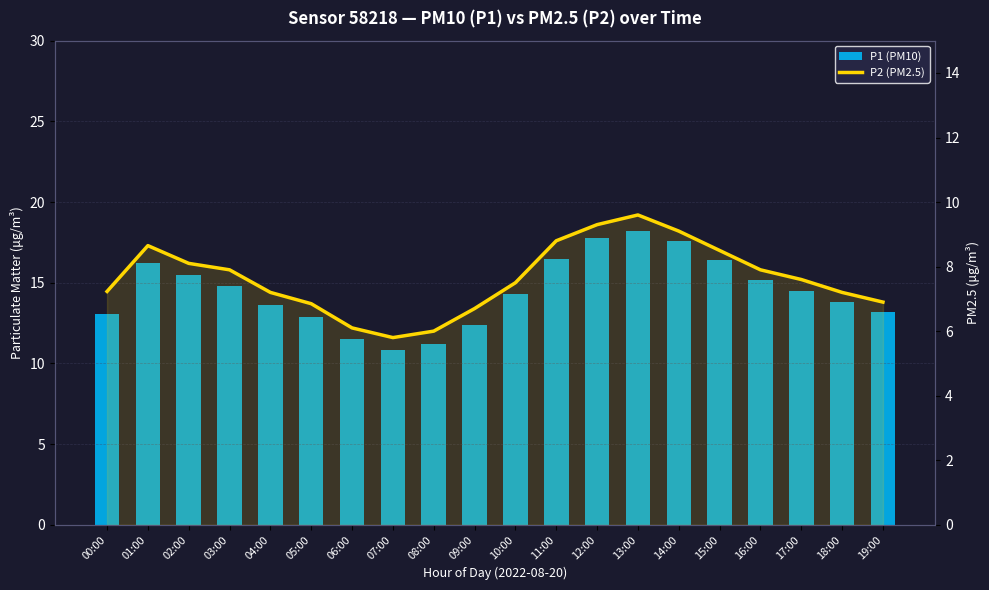

At which label is P2 (PM2.5) closest to 7?

19:00